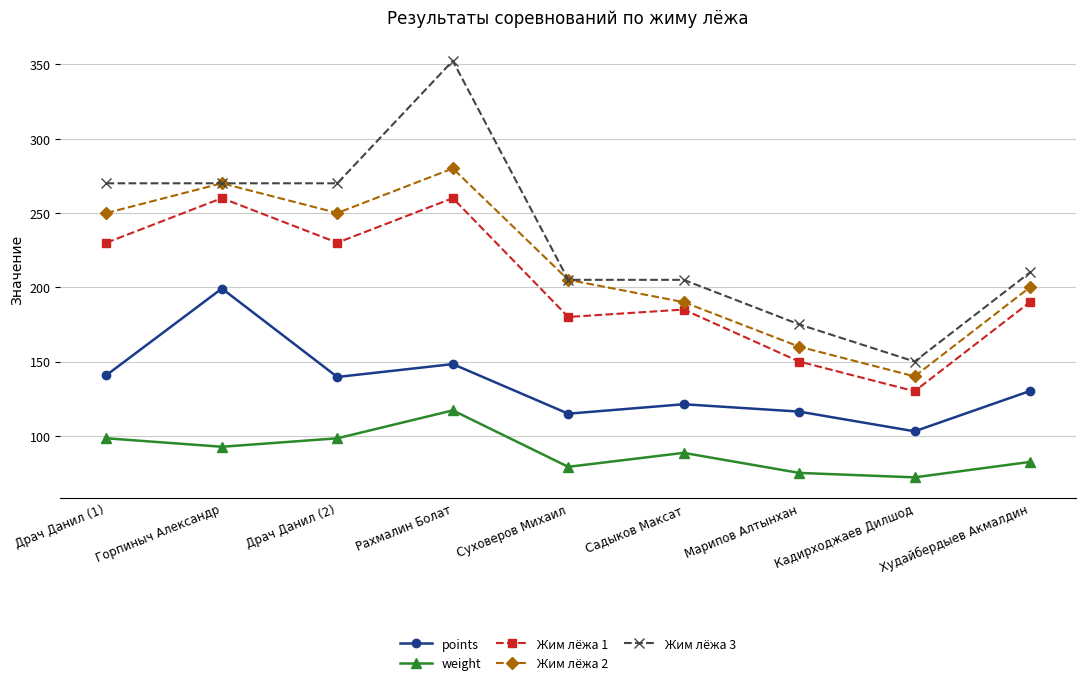

How many lines are shown in the chart?

5